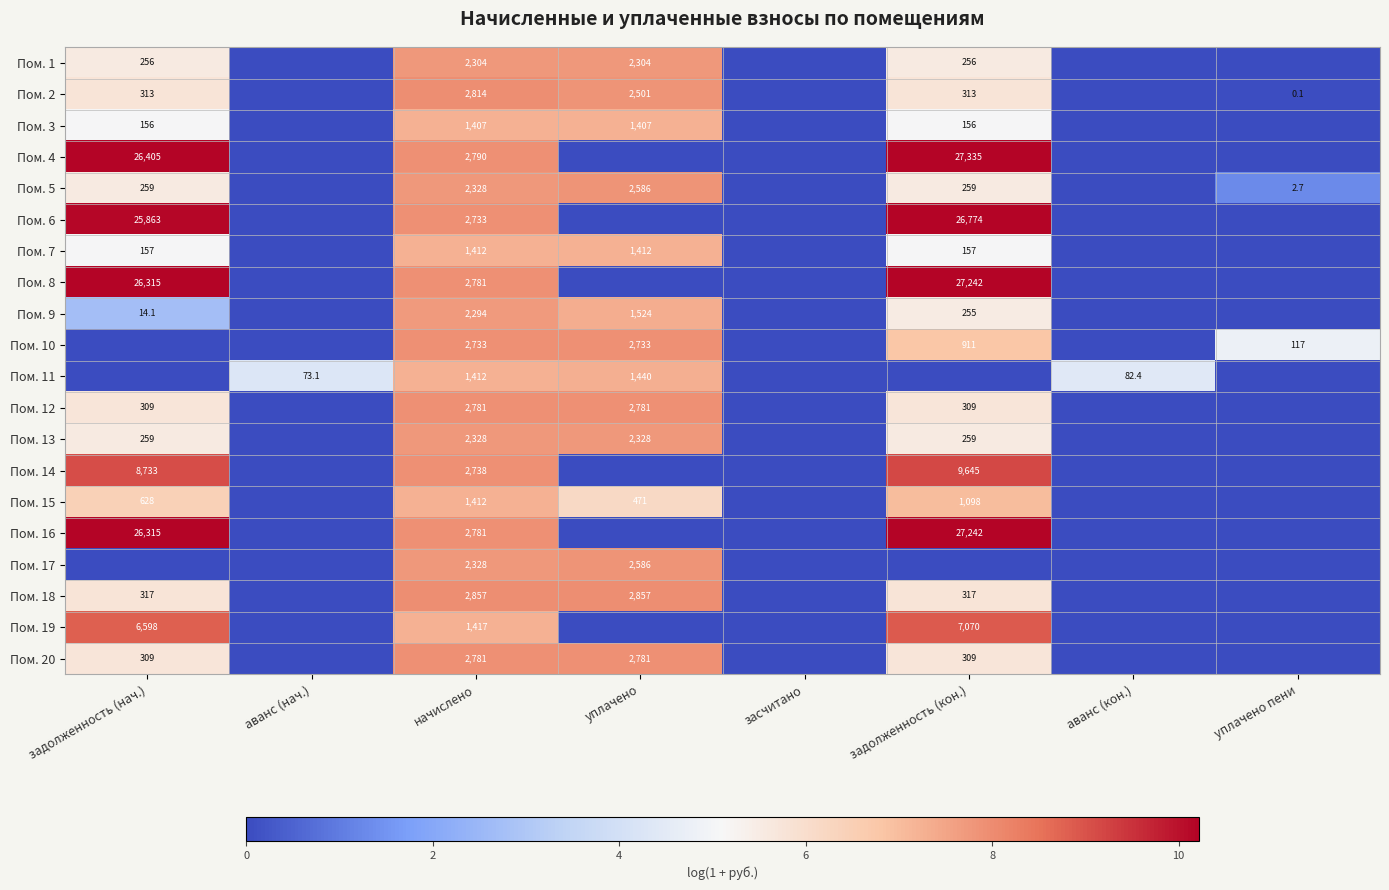

What is the total value across all series at начислено?

46431.0